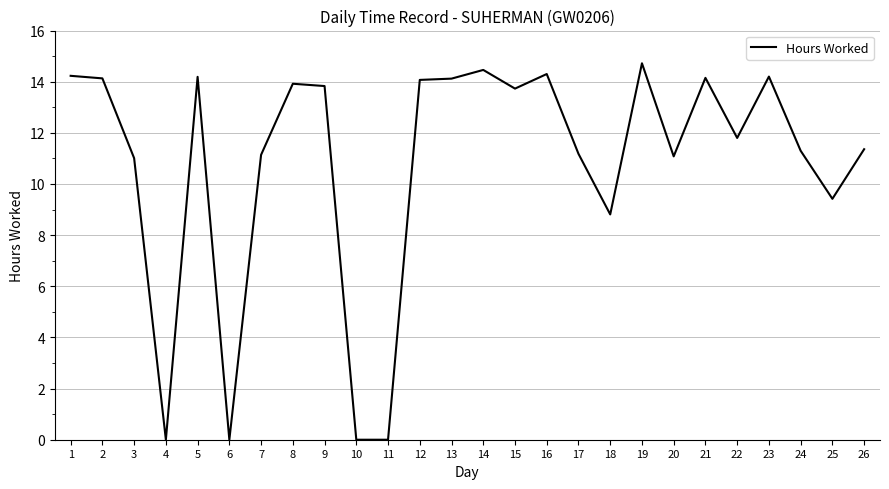

True or false: the data shows 14.1 at 18.

False